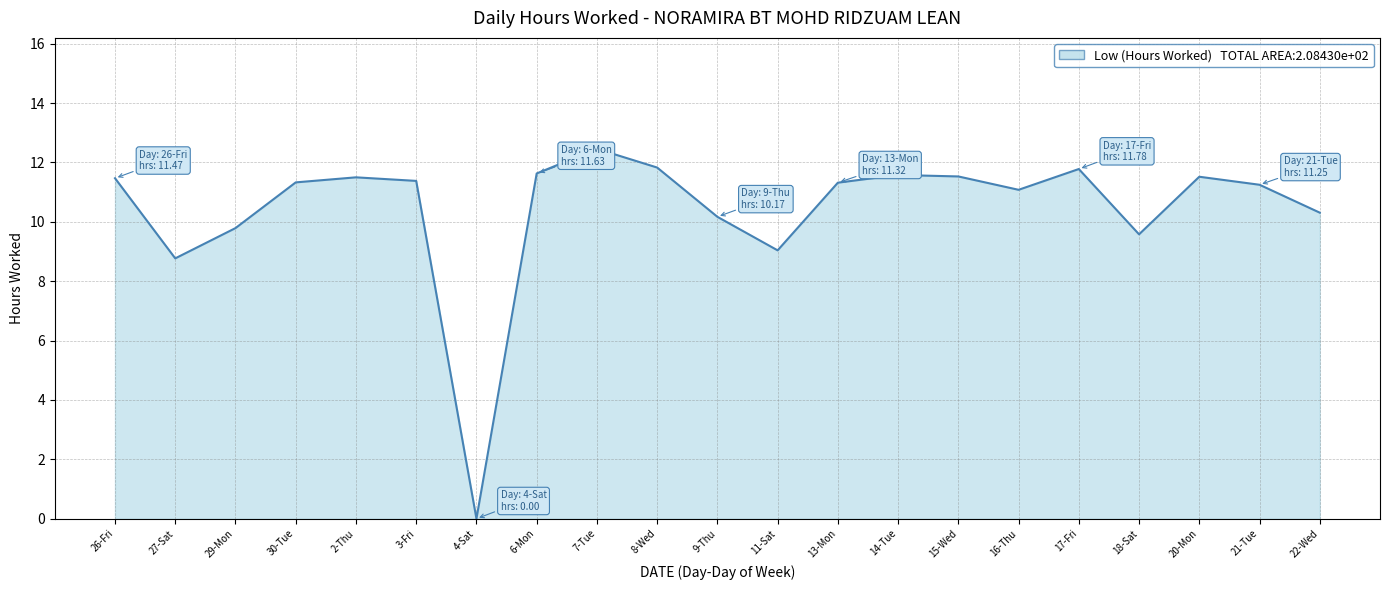

What is the maximum value shown in the chart?

12.5